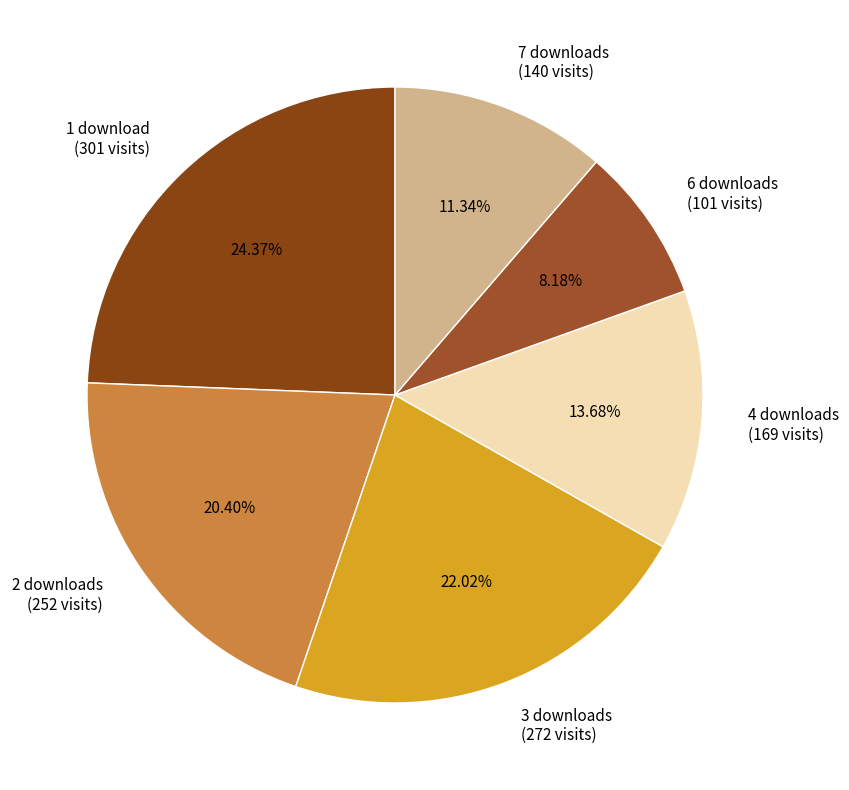

Between 2 downloads (252 visits) and 3 downloads (272 visits), which is larger?

3 downloads (272 visits)